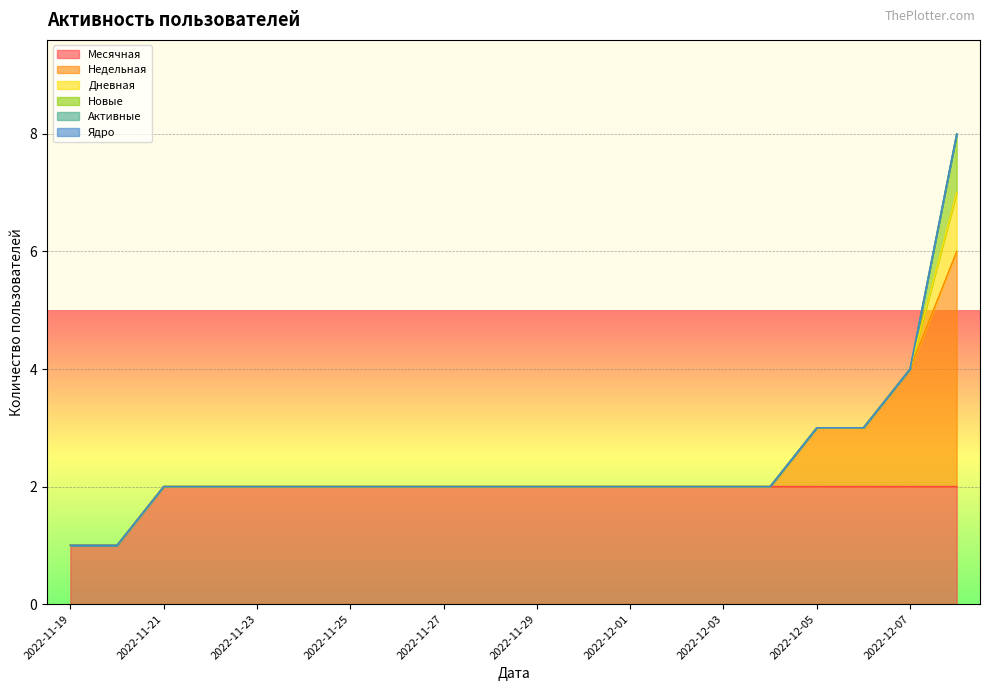

Between 2022-11-23 and 2022-12-05, which is larger?

2022-11-23